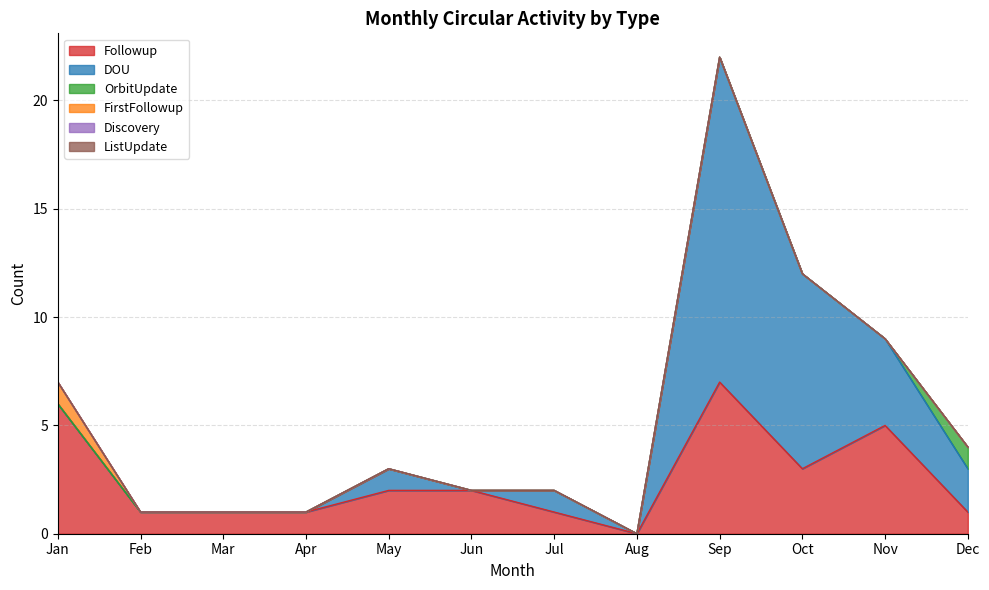

What is the difference between the maximum and second lowest values in the FirstFollowup series?

1